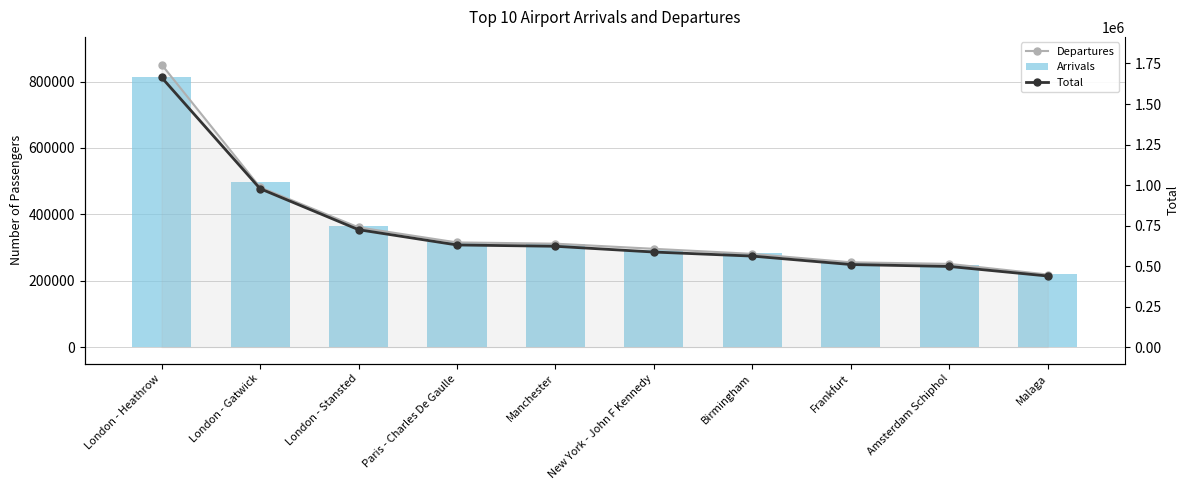

Which has a higher value, Birmingham or Paris - Charles De Gaulle?

Paris - Charles De Gaulle